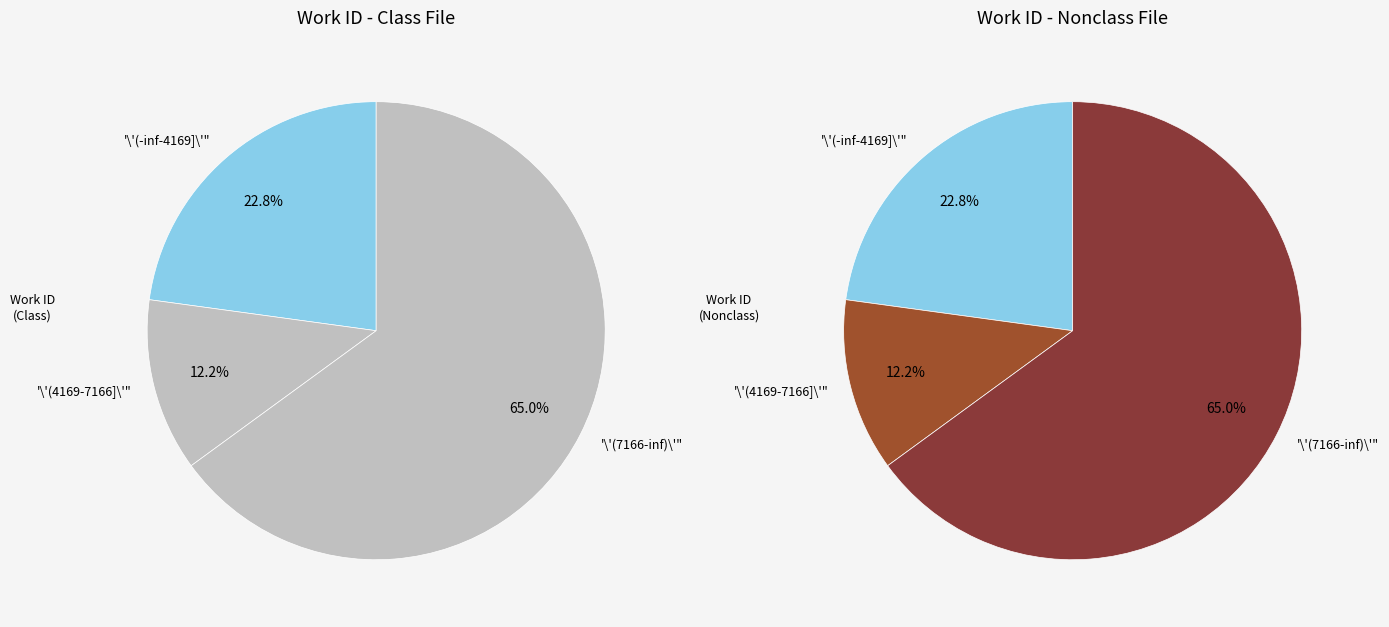

To the nearest percent, what percentage of the pie is work 4169?

12%